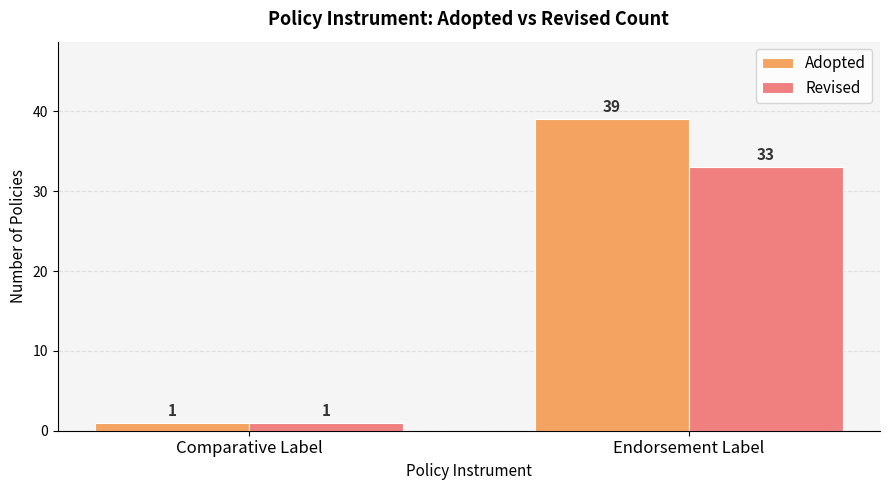

Reading right to left, what are all the values shown in this chart?

Adopted: 39	1
Revised: 33	1